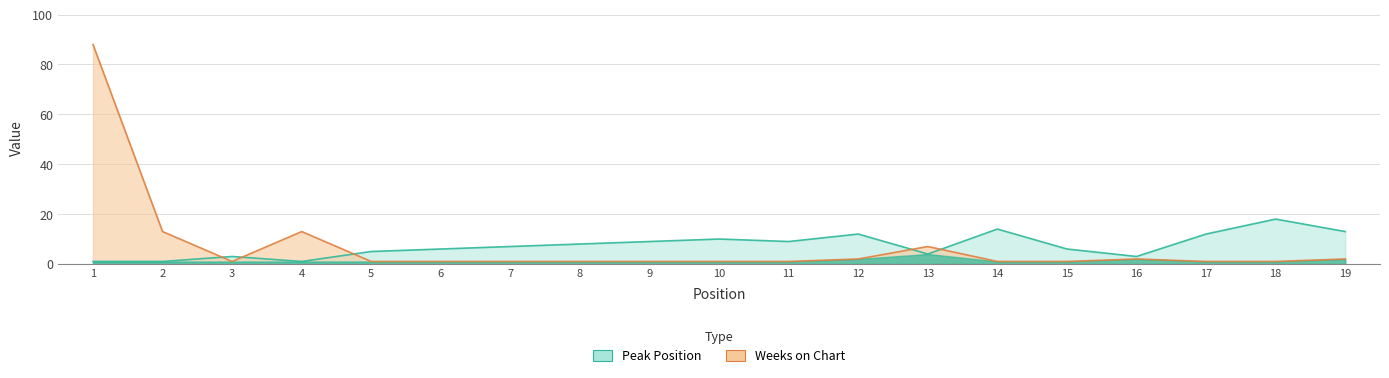

What is the sum of all Weeks on Chart values?

139